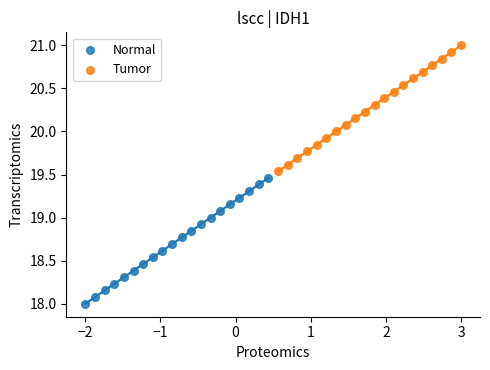

Which series reaches the maximum Y coordinate?

Tumor